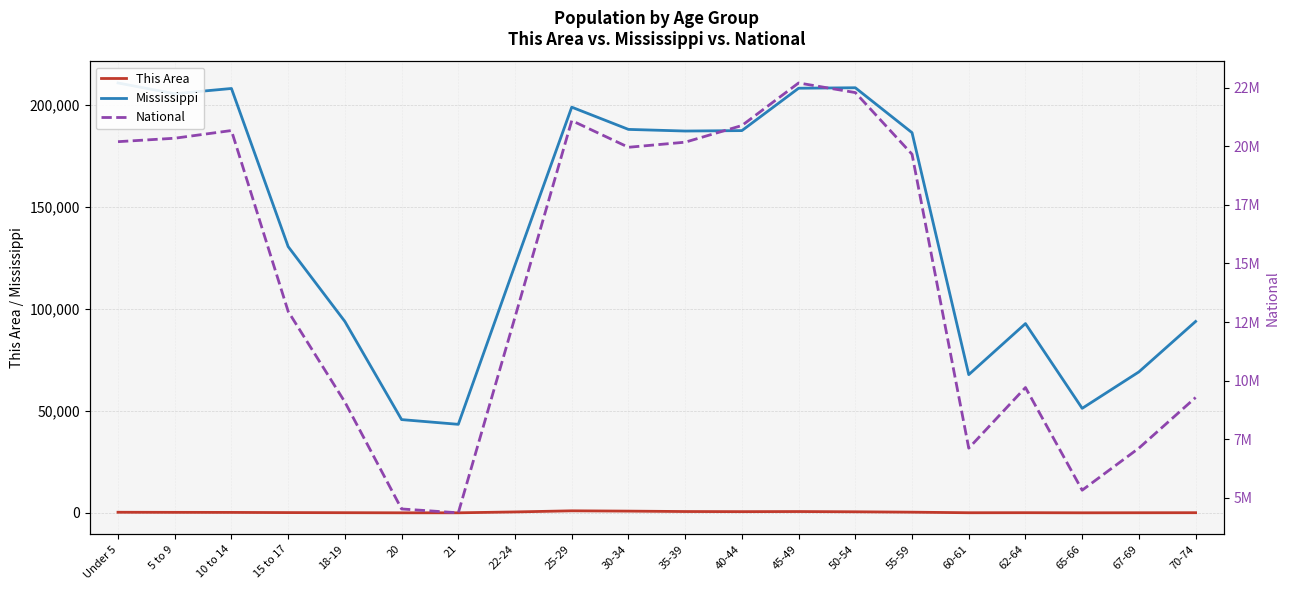

Reading left to right, transcribe all the data shown in this chart.

This Area: 338	293	264	173	122	69	66	497	1044	896	693	639	686	568	377	101	122	67	96	122
Mississippi: 210956	205672	208248	130679	93940	45798	43475	121621	199082	188171	187368	187579	208369	208607	186569	67854	92902	51319	69204	93946
National: 20201362	20348657	20677194	12954254	9086089	4519129	4354294	12712576	21101849	19962099	20179642	20890964	22708591	22298125	19664805	7113727	9704197	5319902	7115361	9278166